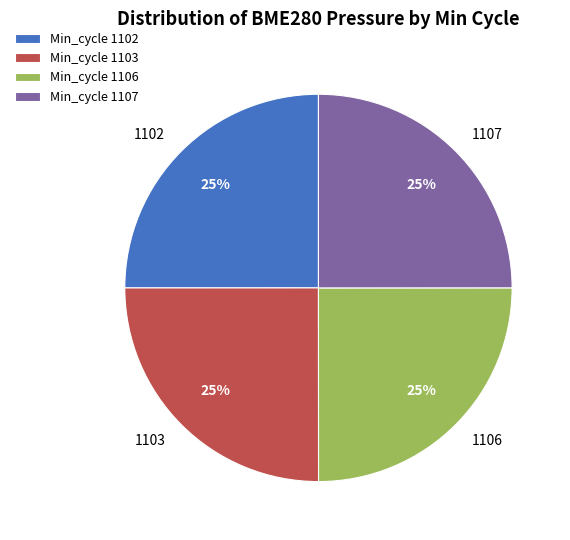

True or false: 1106 accounts for 11% of the total.

False